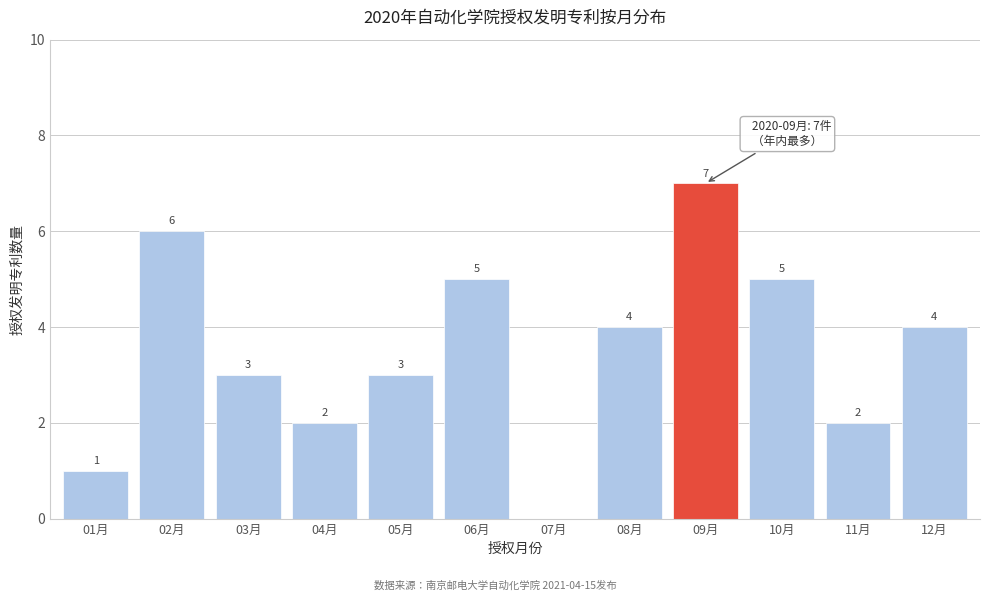

Which has a higher value, 04月 or 12月?

12月